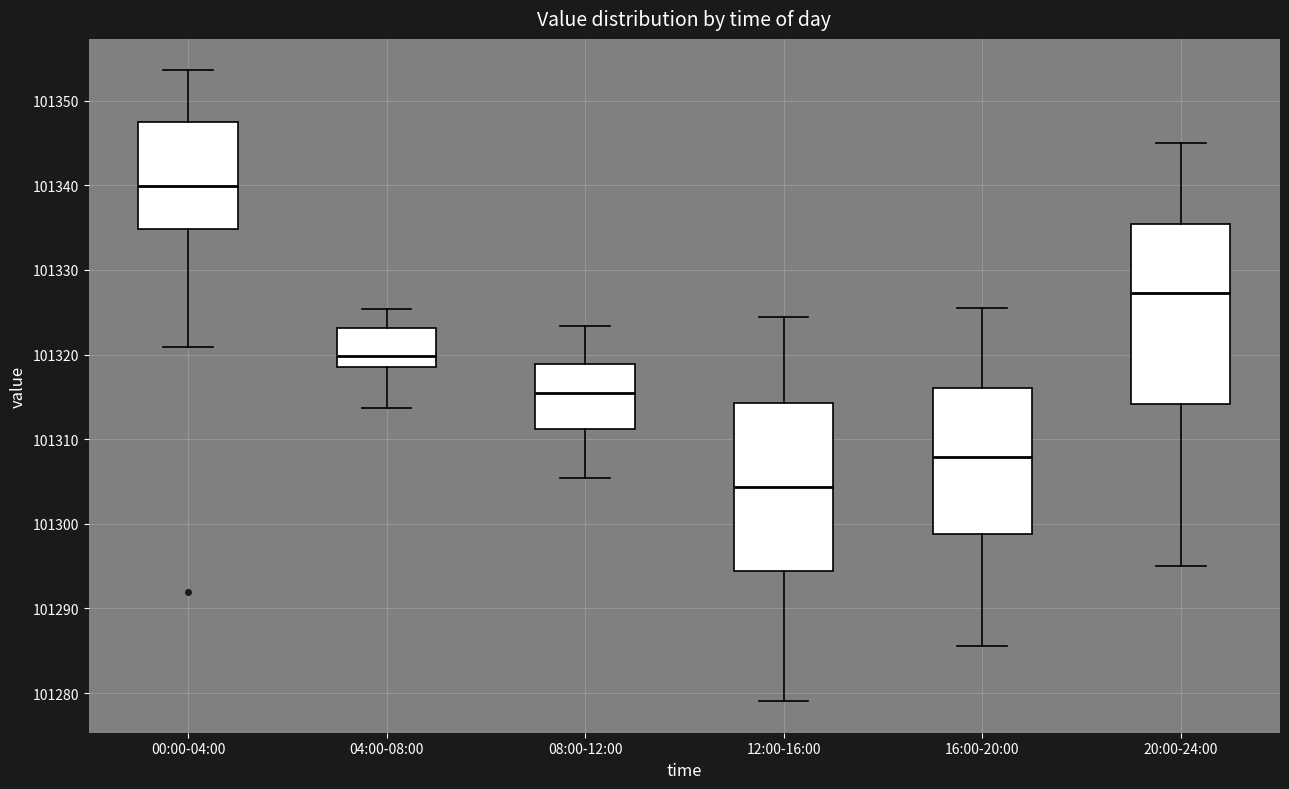

Comparing the boxes themselves (not the whiskers), which one is the tallest?

20:00-24:00